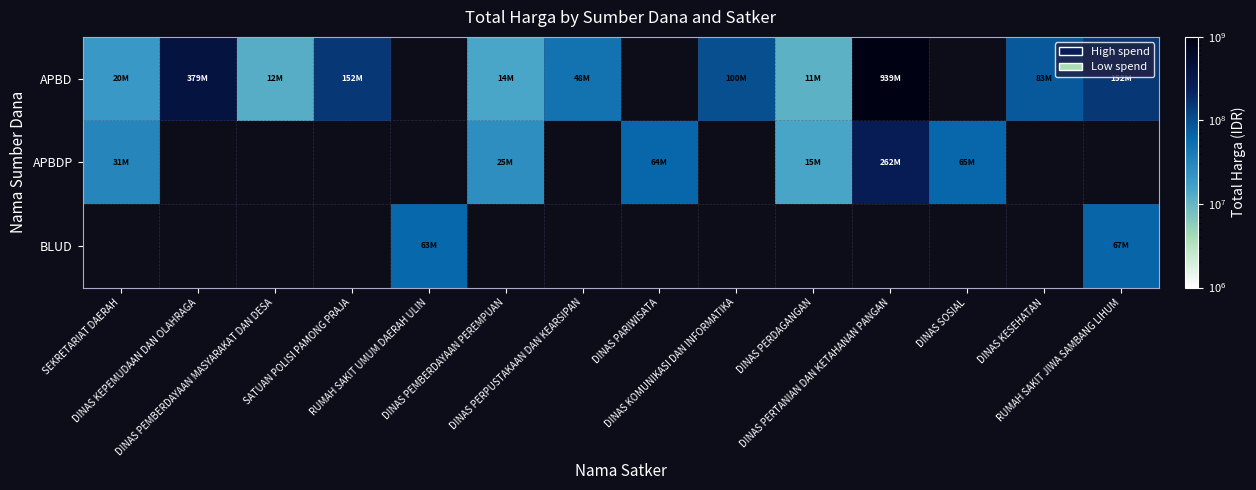

What is the difference between the maximum and minimum values in the APBDP series?

247368150.0